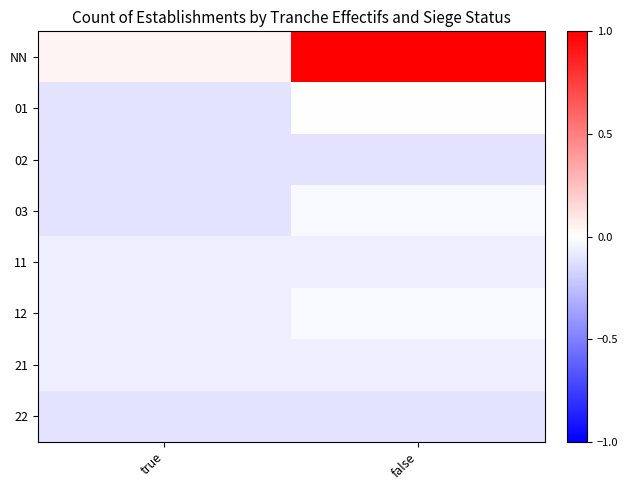

At how many categories does at least one series exceed 0?

2